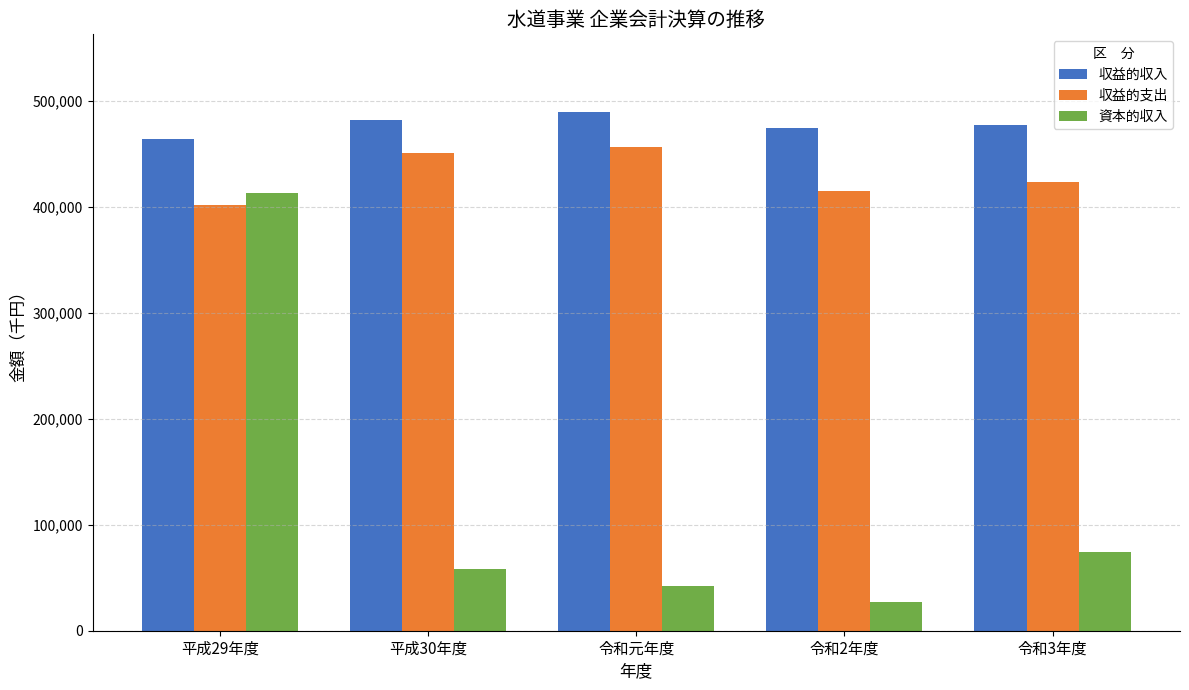

What is the label of the 4th bar from the left?

令和2年度